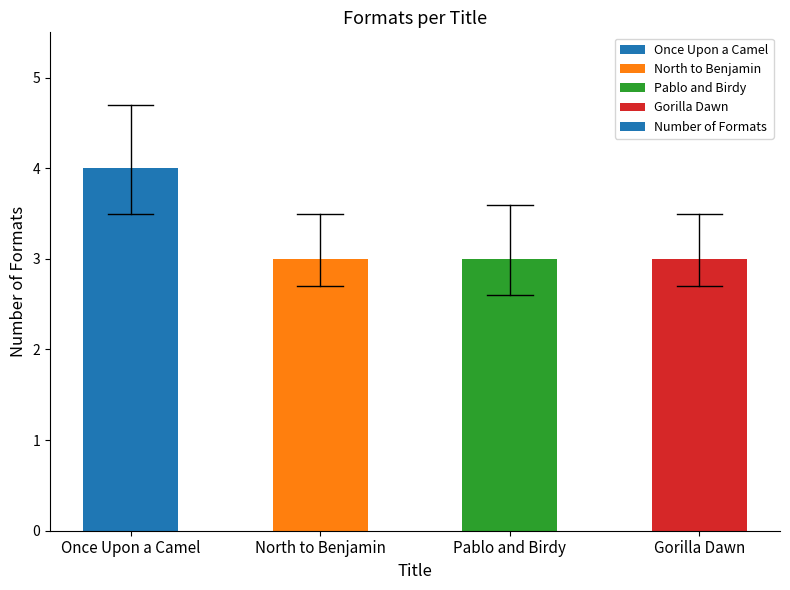

What is the label of the 3rd bar from the right?

North to Benjamin